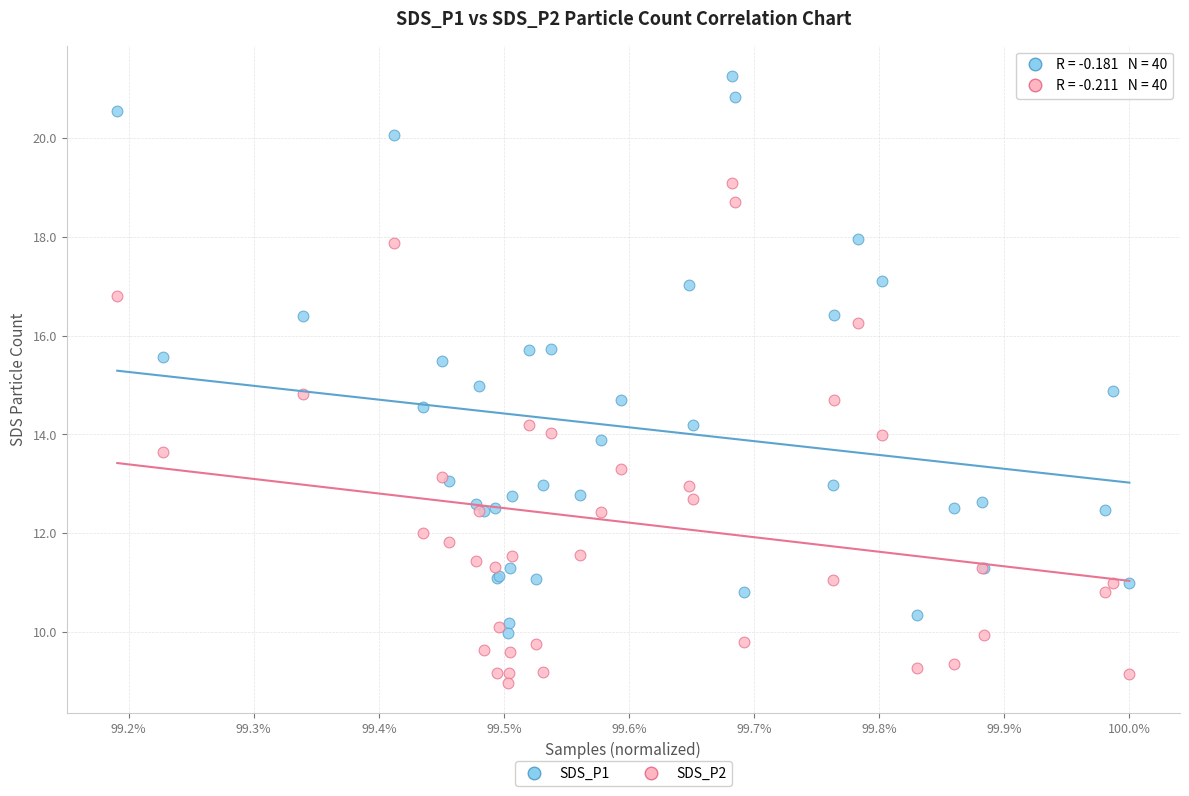

What are all the series names shown in the legend?

SDS_P1, SDS_P2